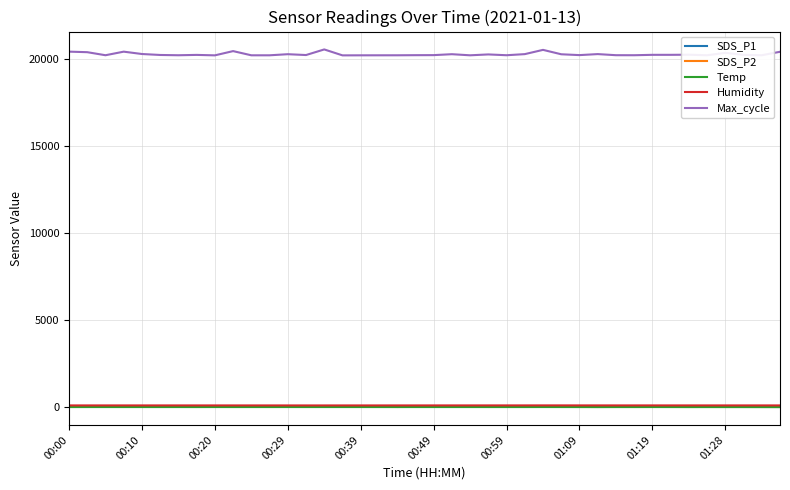

Does the chart display data point markers on the line(s)?

No